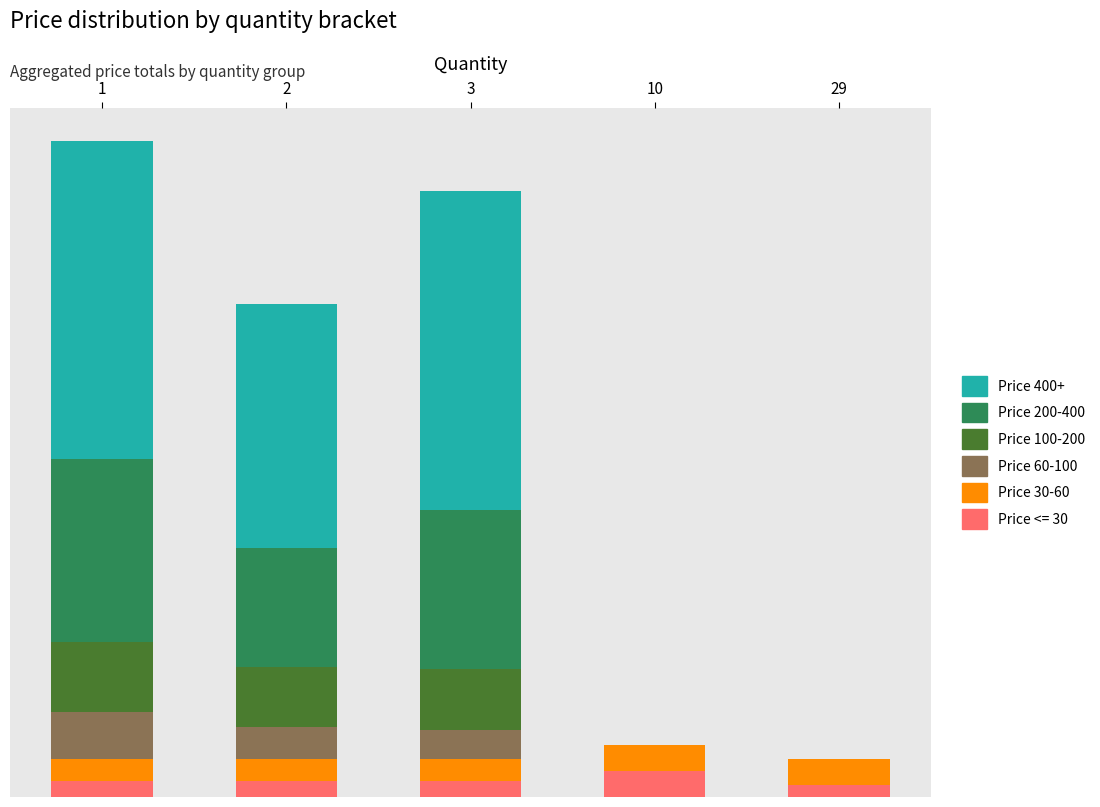

The Price 60-100 series shows 0.0 at 10. True or false?

True